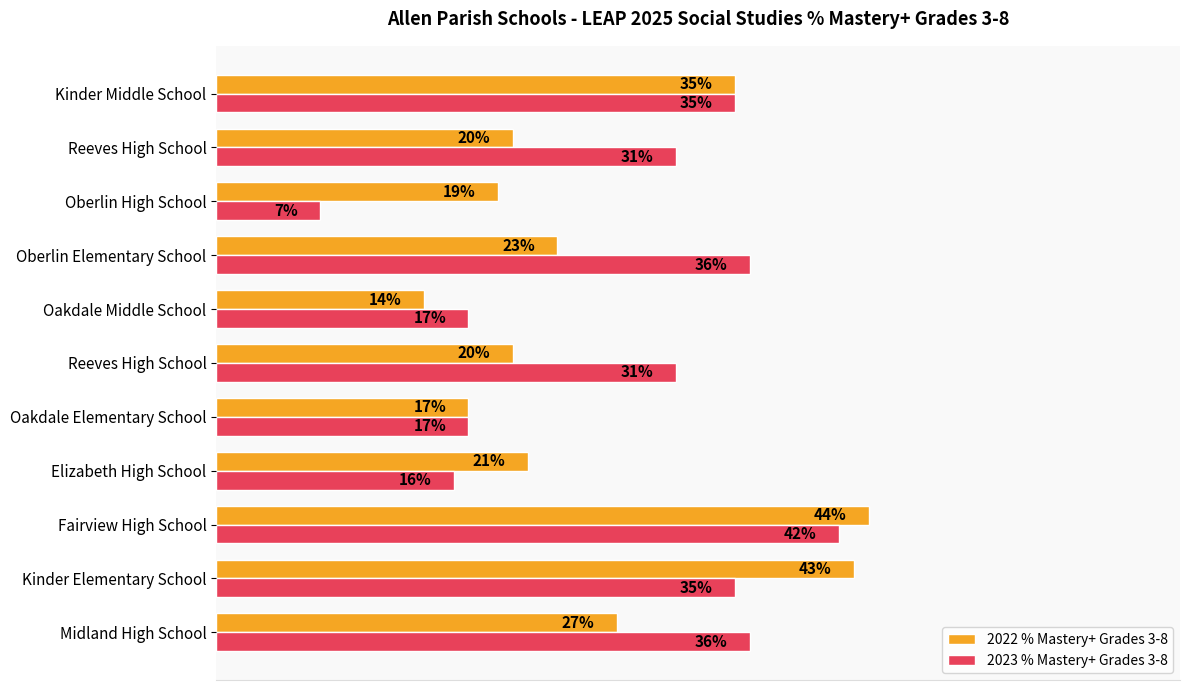

What are all the series names shown in the legend?

2022 % Mastery+ Grades 3-8, 2023 % Mastery+ Grades 3-8